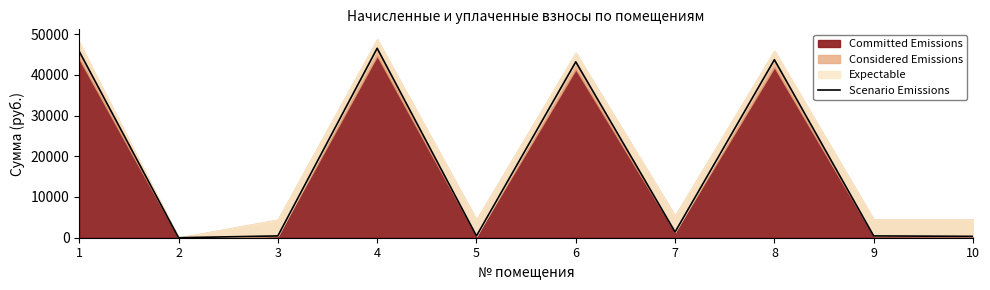

What value does the data have at 5?

441.3